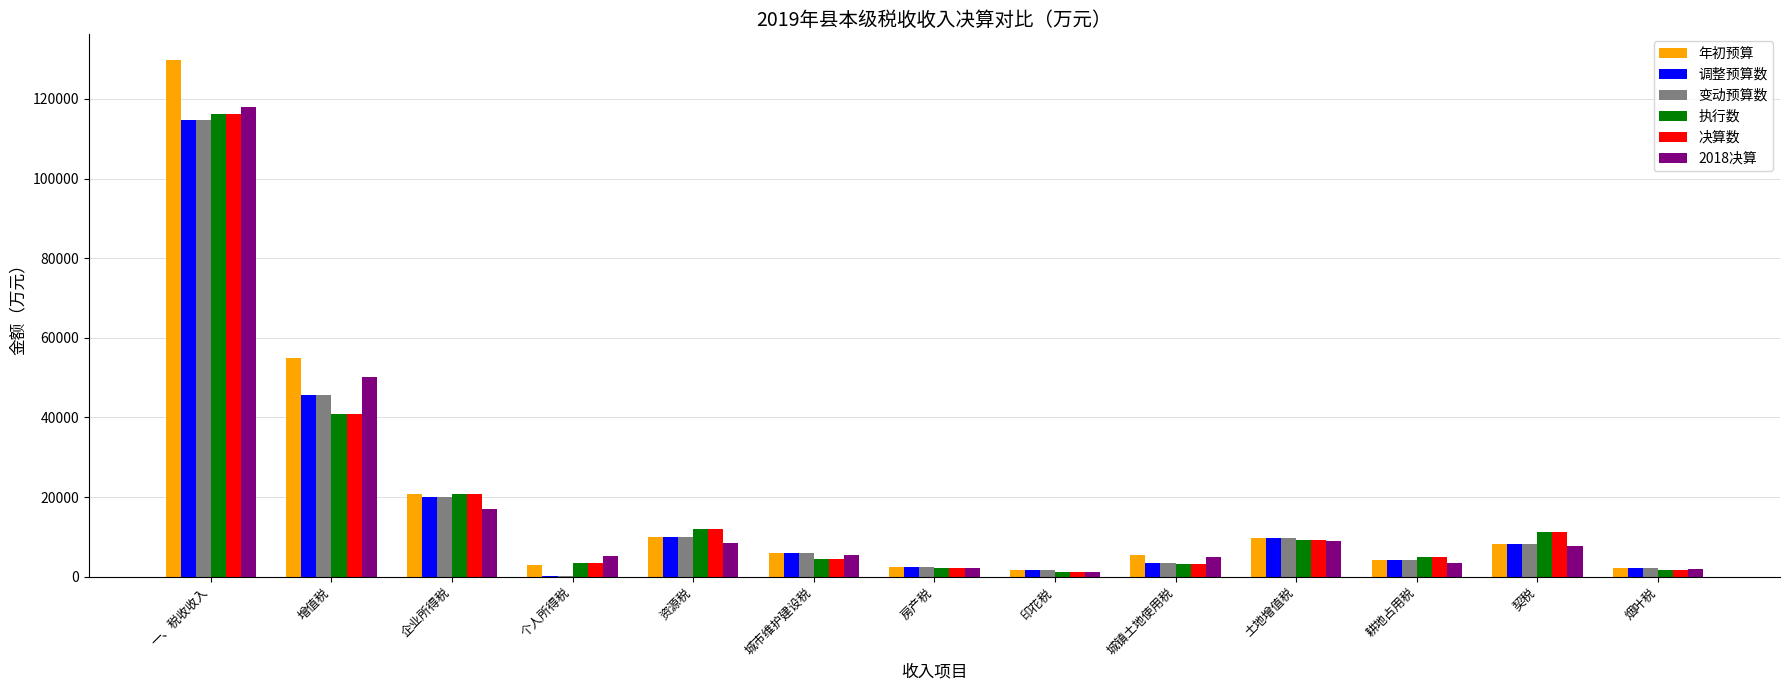

Are the bars horizontal?

No